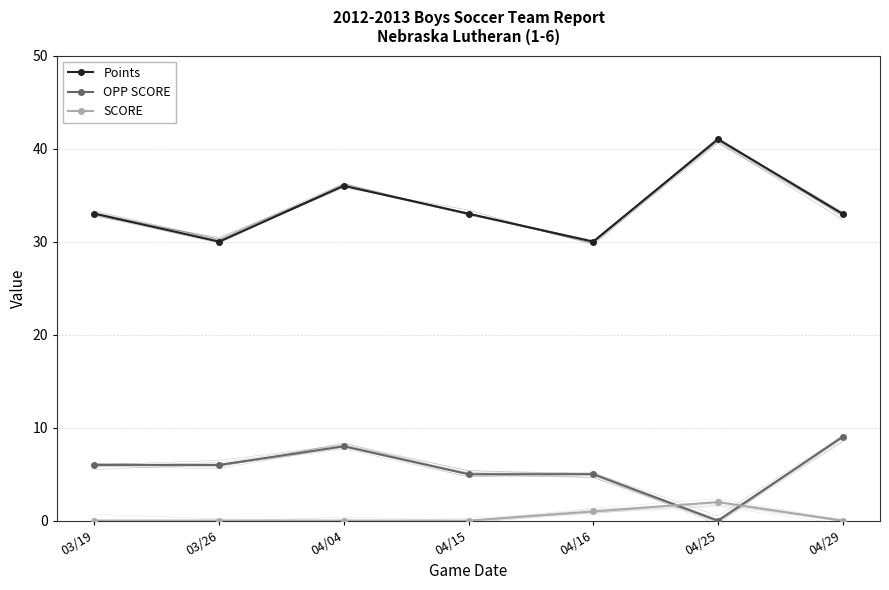

Rank the series by their maximum value, from lowest to highest.

SCORE, OPP SCORE, Points